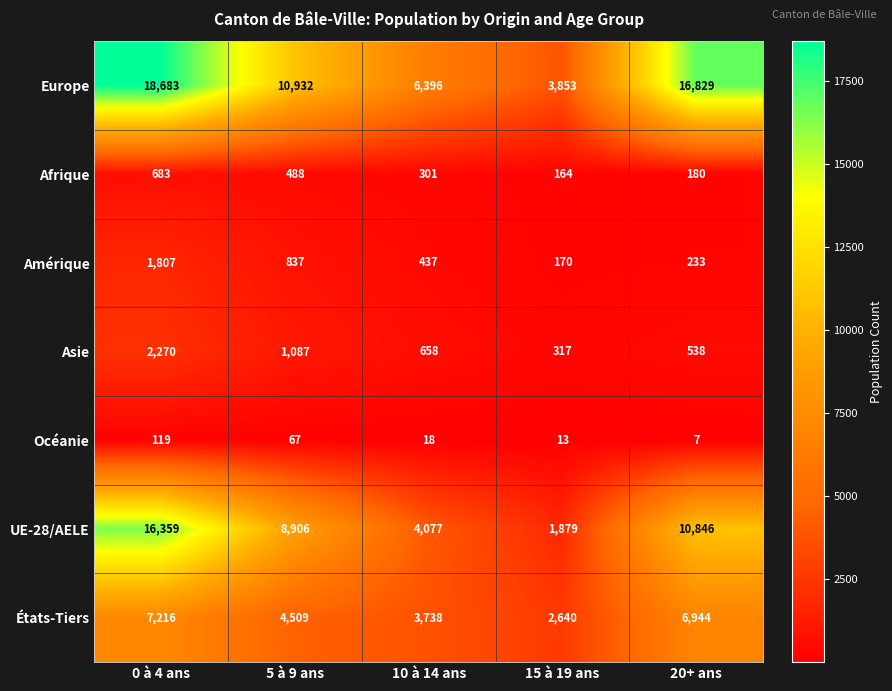

Which category has the lowest value across all series?

20+ ans